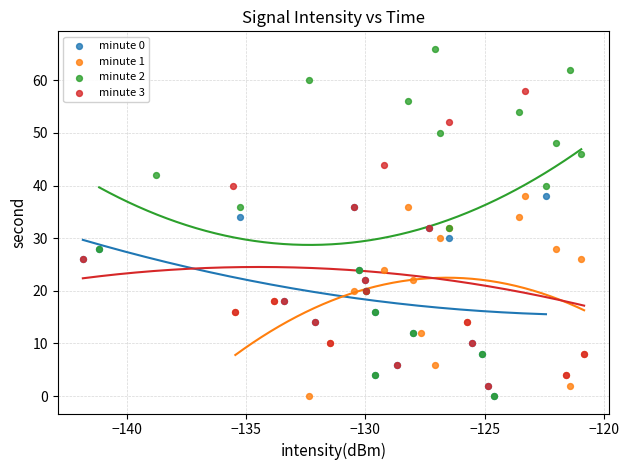

What are all the series names shown in the legend?

minute 0, minute 1, minute 2, minute 3